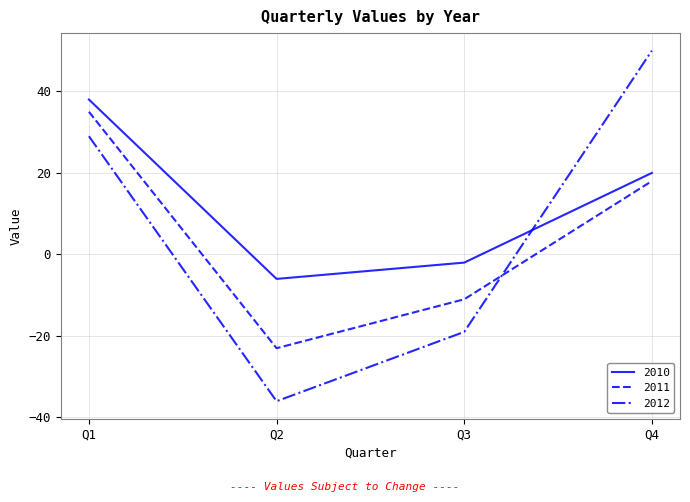

Where does the 2011 series first go above 18?

Q1